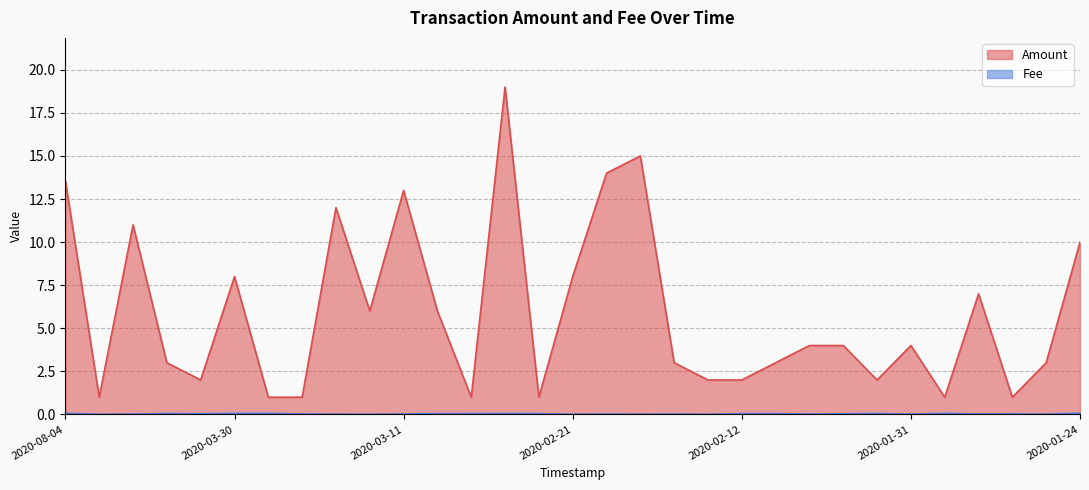

The value of Fee at 2020-03-11 is 0.0. True or false?

True